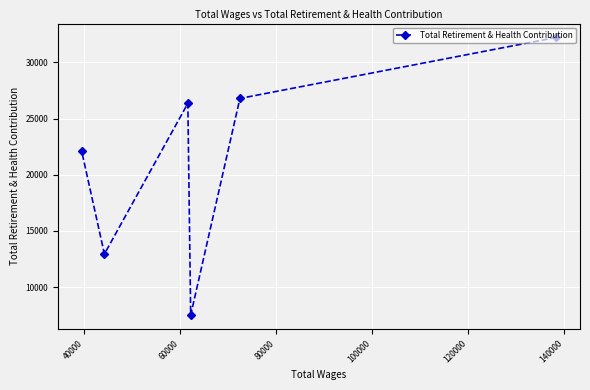

What is the greatest value displayed?

32225